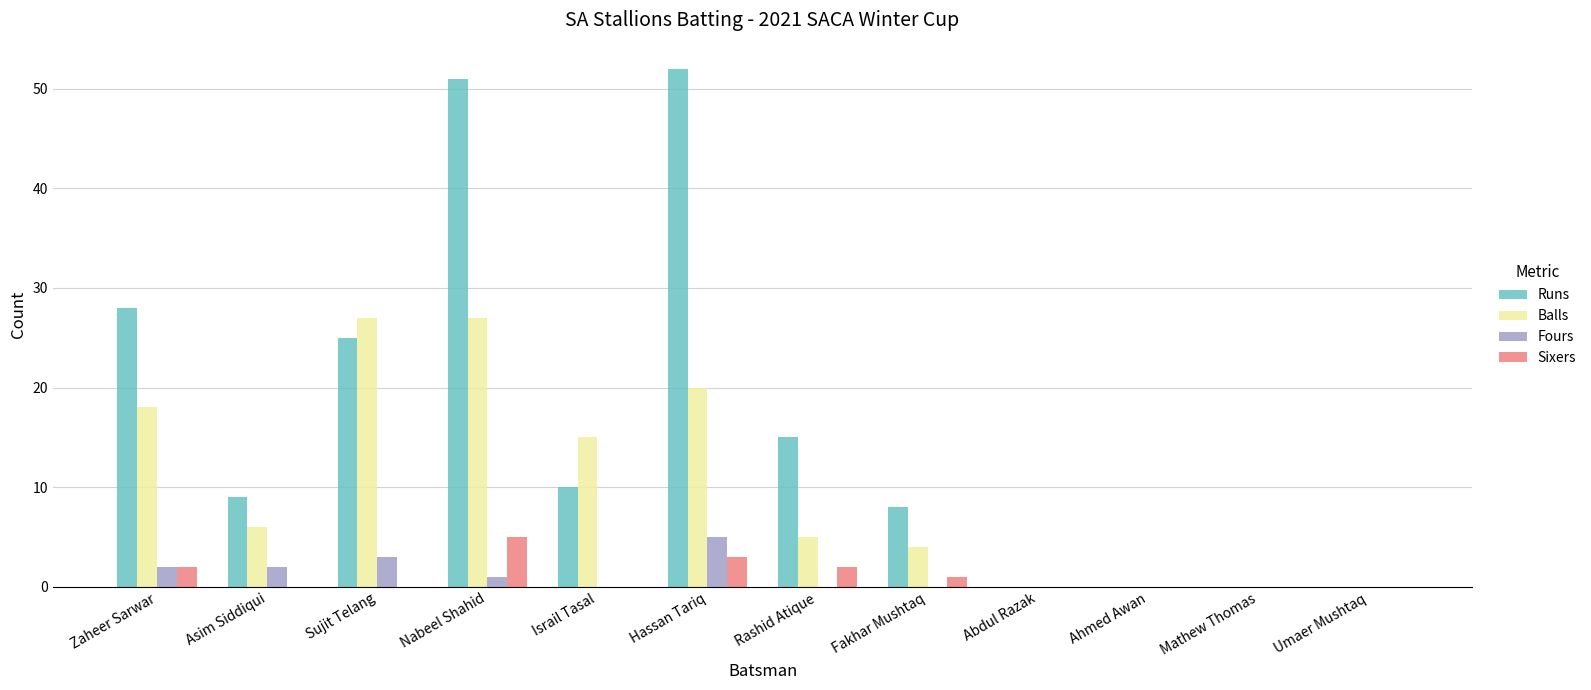

The value of Sixers at Hassan Tariq is 3. True or false?

True